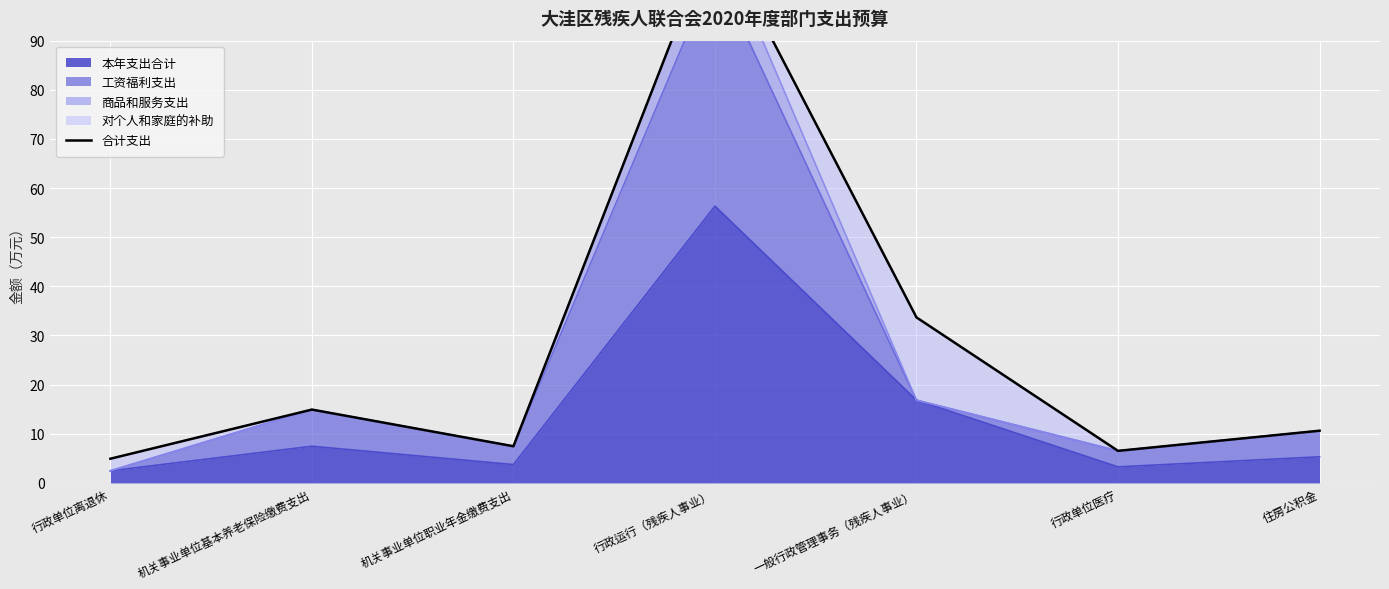

Reading right to left, extract all data points from this chart.

10.6	6.5	33.7	112.7	7.5	14.9	4.9